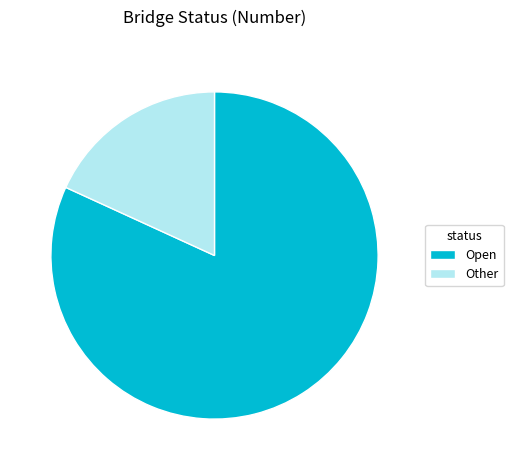

How many slices are in this pie chart?

2